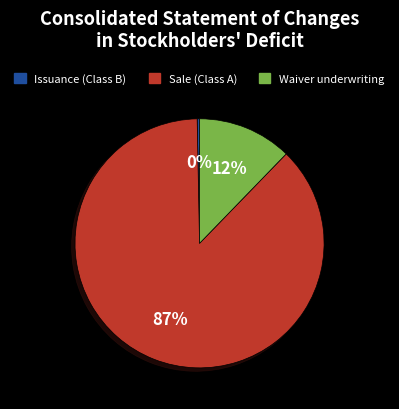

Does any single category account for the majority?

Yes